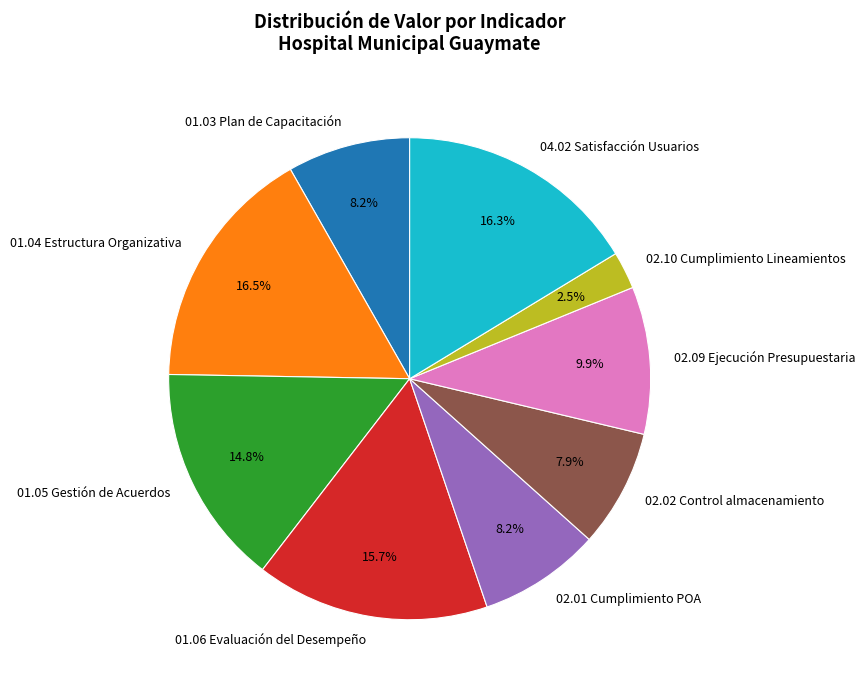

To the nearest percent, what is the difference between the largest and smallest slice percentages?

14%